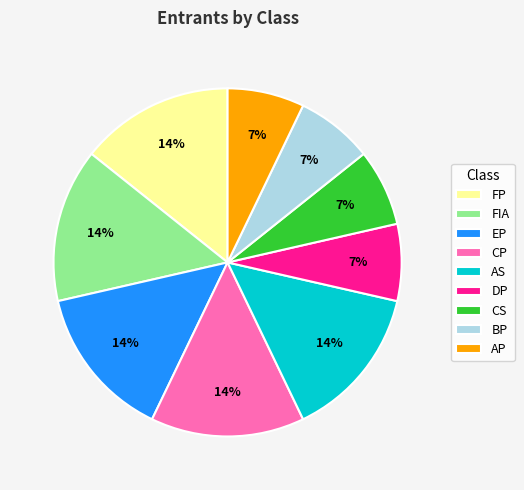

Count the number of slices in the pie.

9